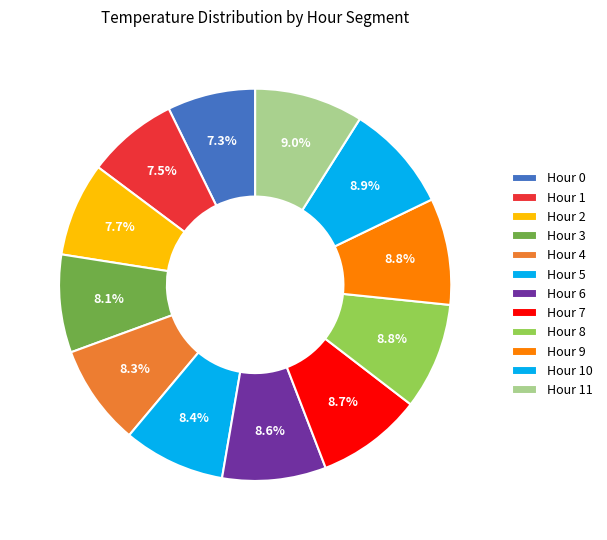

What percentage is the Hour 4 slice, to the nearest percent?

8%